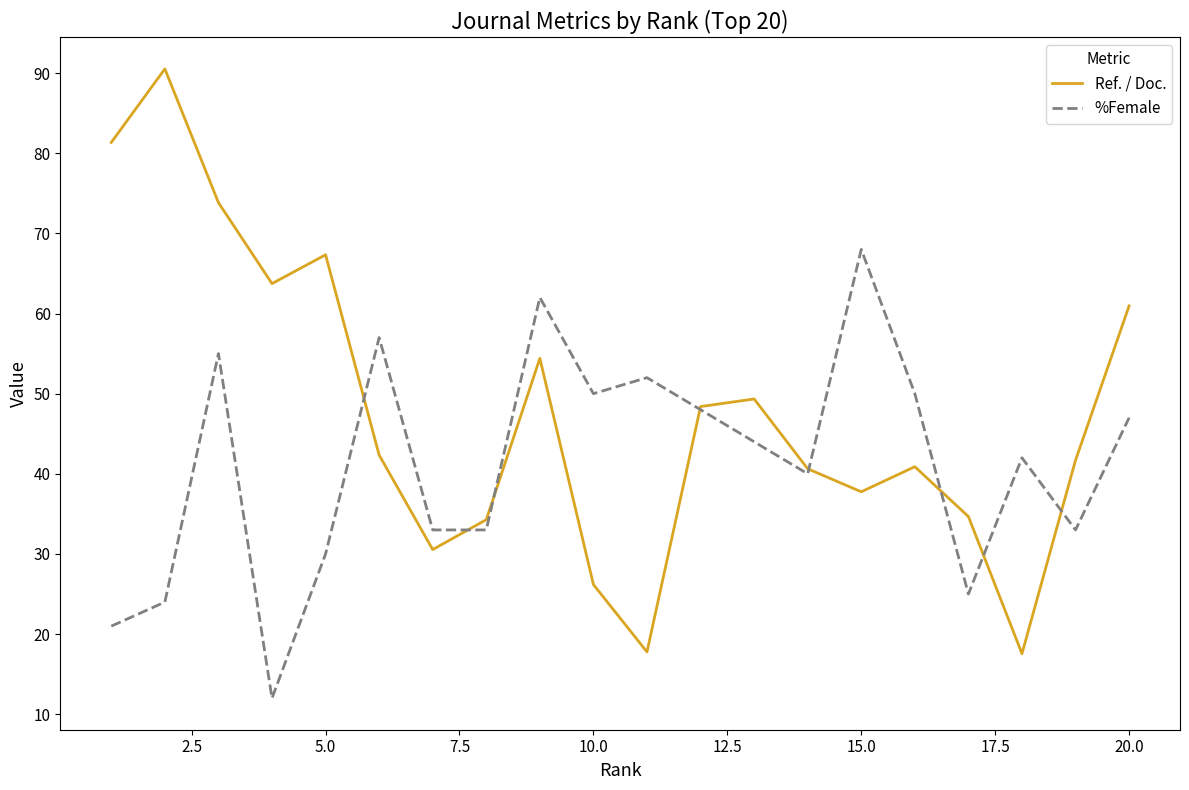

What is the maximum value shown in the chart?

90.5